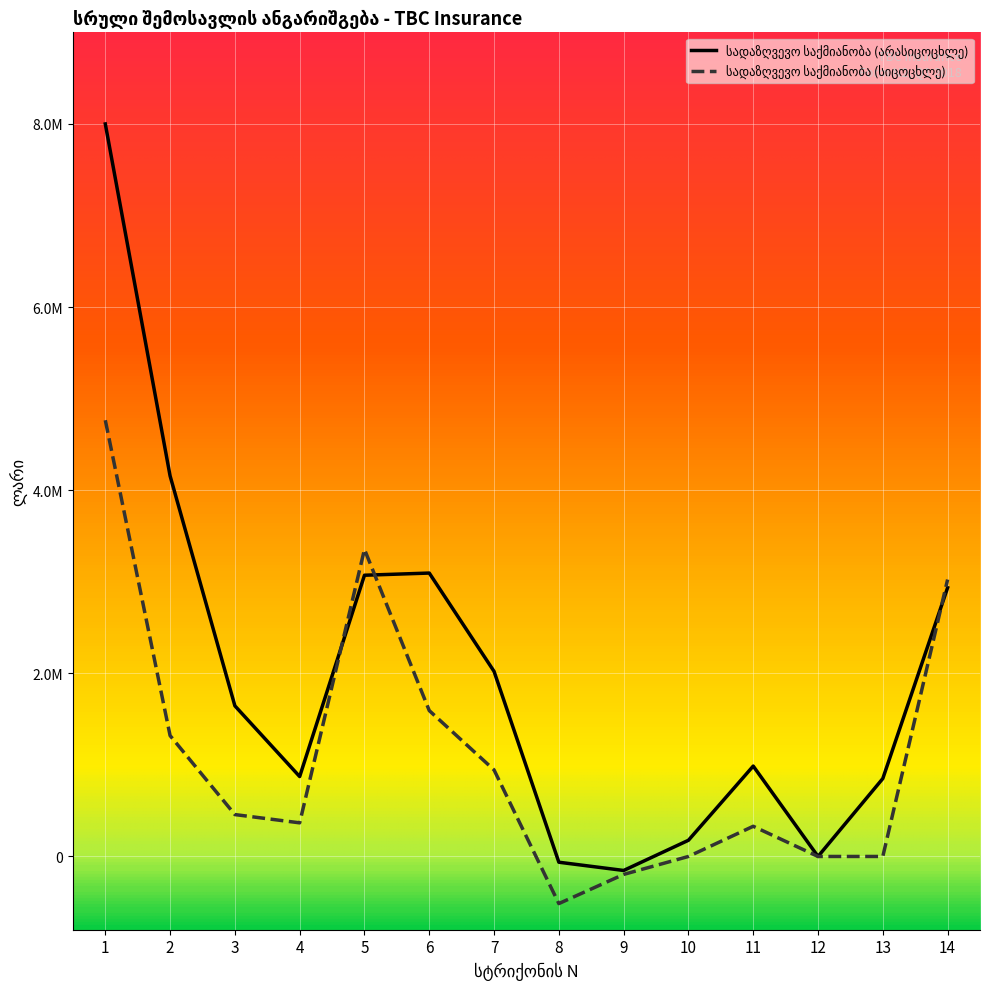

True or false: სადაზღვევო საქმიანობა (არასიცოცხლე) and სადაზღვევო საქმიანობა (სიცოცხლე) cross at least once.

True